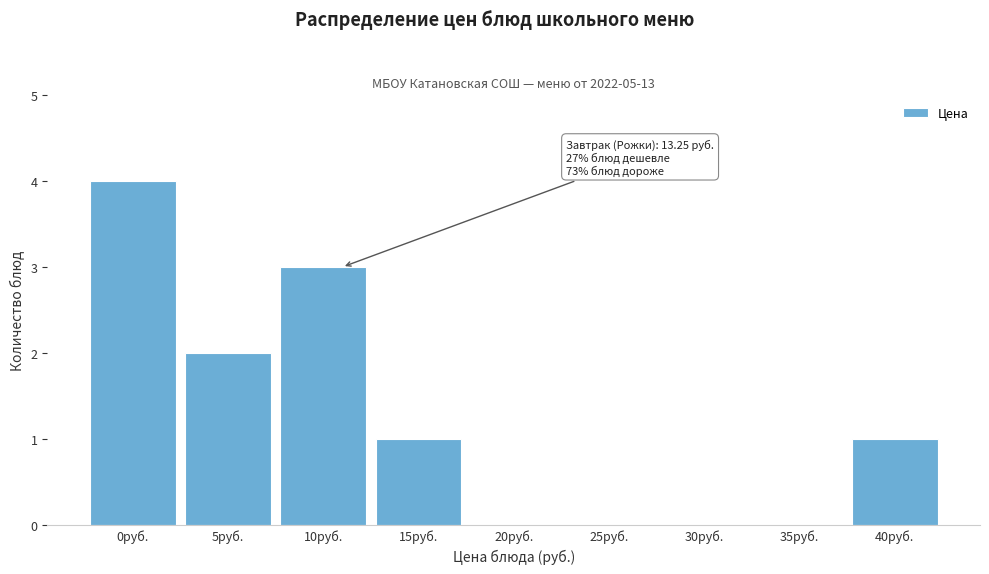

Reading left to right, what are all the values shown in this chart?

0руб.=4	5руб.=2	10руб.=3	15руб.=1	20руб.=0	25руб.=0	30руб.=0	35руб.=0	40руб.=1